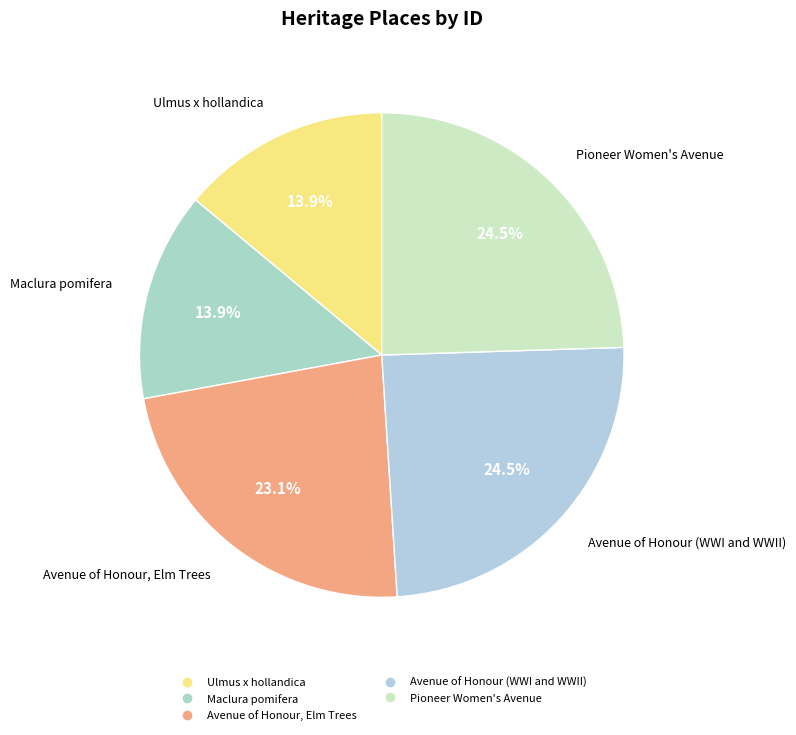

Between Pioneer Women's Avenue and Ulmus x hollandica, which is larger?

Pioneer Women's Avenue